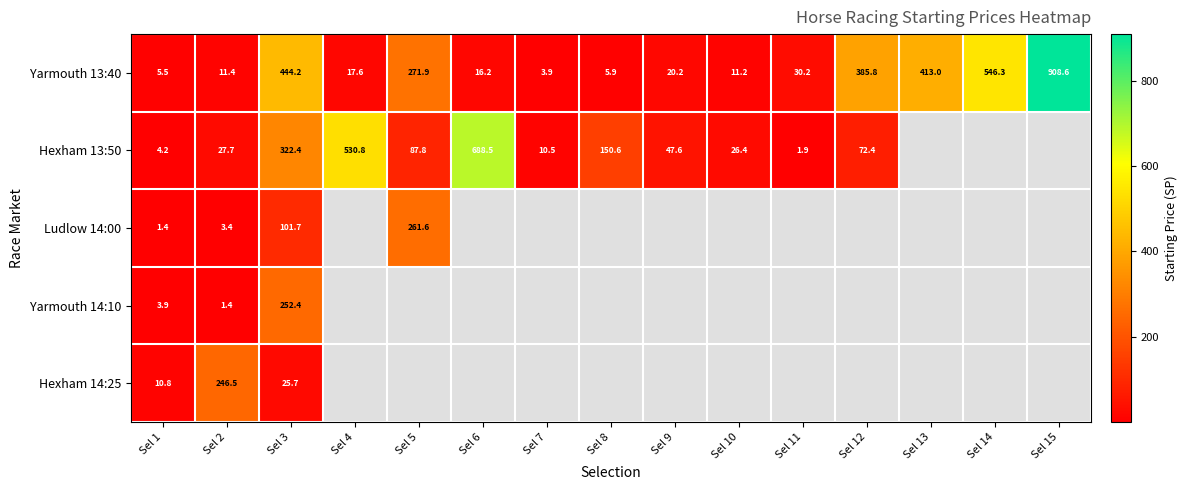

The Hexham 13:50 series shows 11.3 at Sel 10. True or false?

False